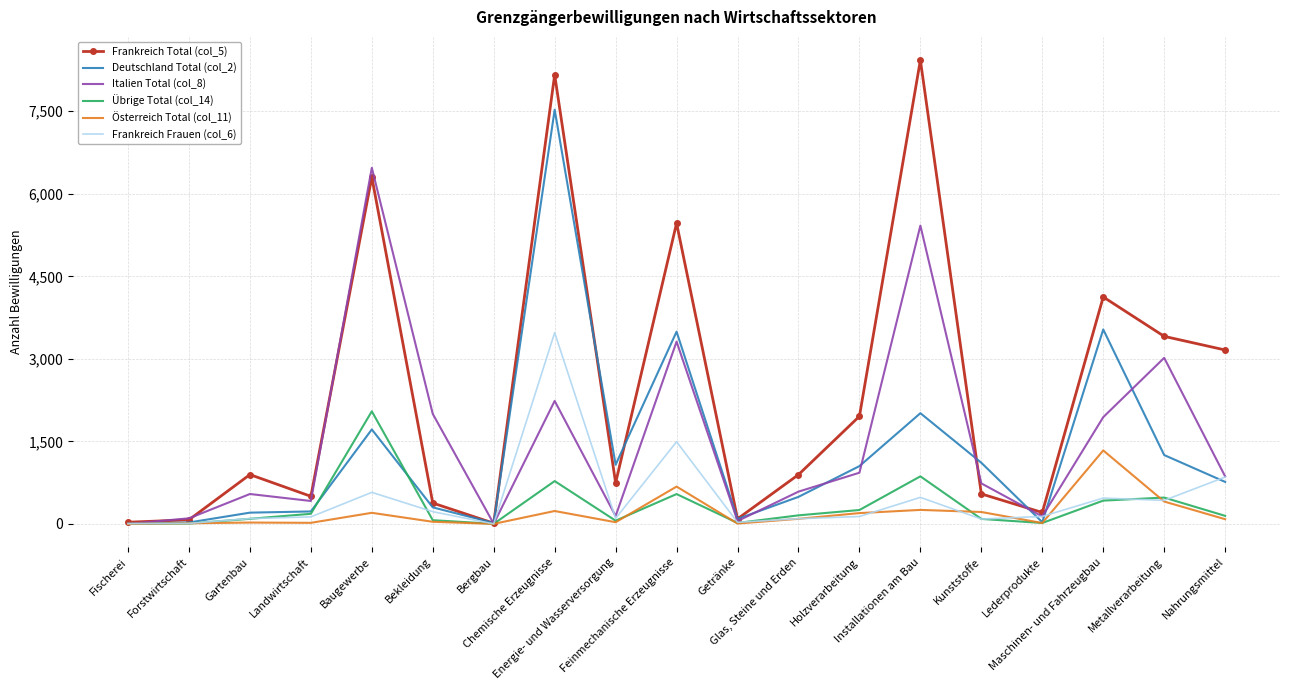

At how many categories does at least one series exceed 1234?

9